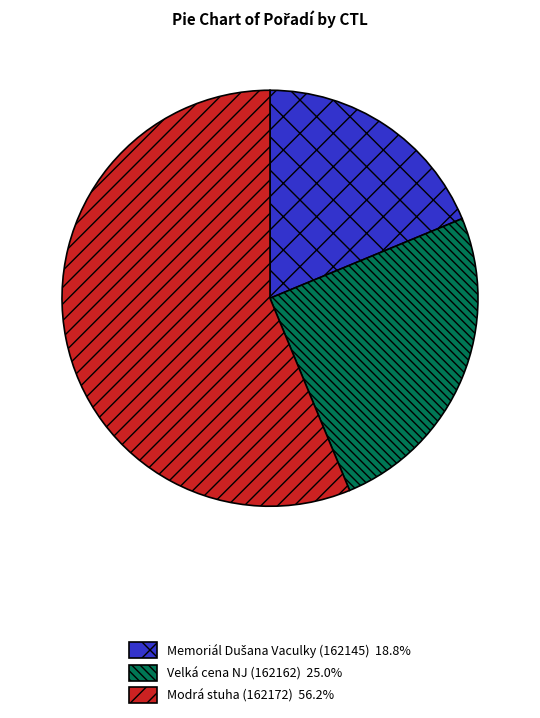

Does any single category account for the majority?

Yes